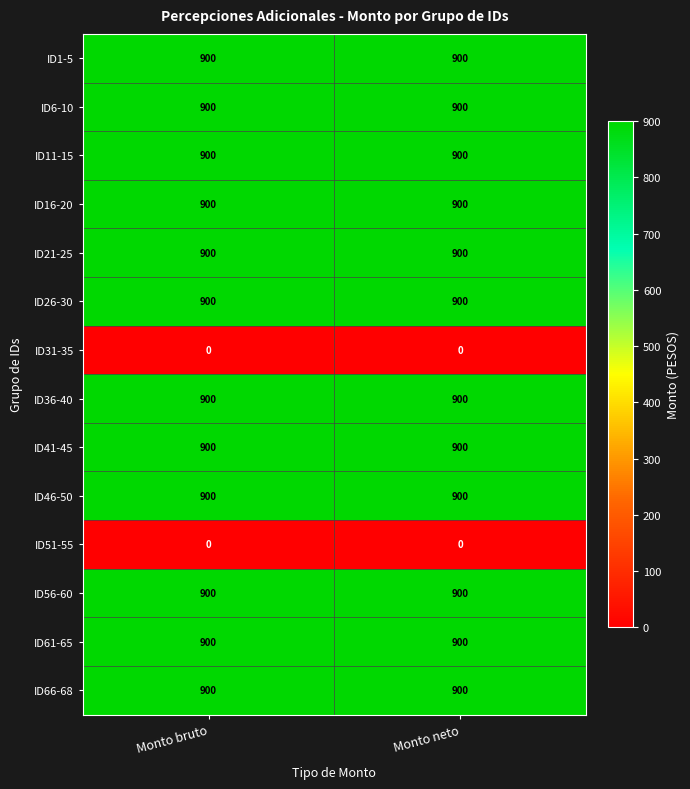

At how many categories does at least one series exceed 149?

2